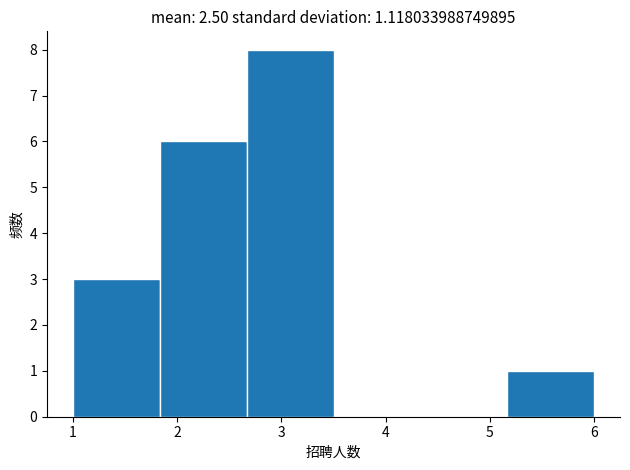

Reading left to right, transcribe this chart: for each bar, give the range it covers on the x-axis and its height. Neither the bar edges nor the heights are printed on the chart, so give them approximately, as read against the axes.

1.0 to 1.8: 3
1.8 to 2.7: 6
2.7 to 3.5: 8
3.5 to 4.3: 0
4.3 to 5.2: 0
5.2 to 6.0: 1